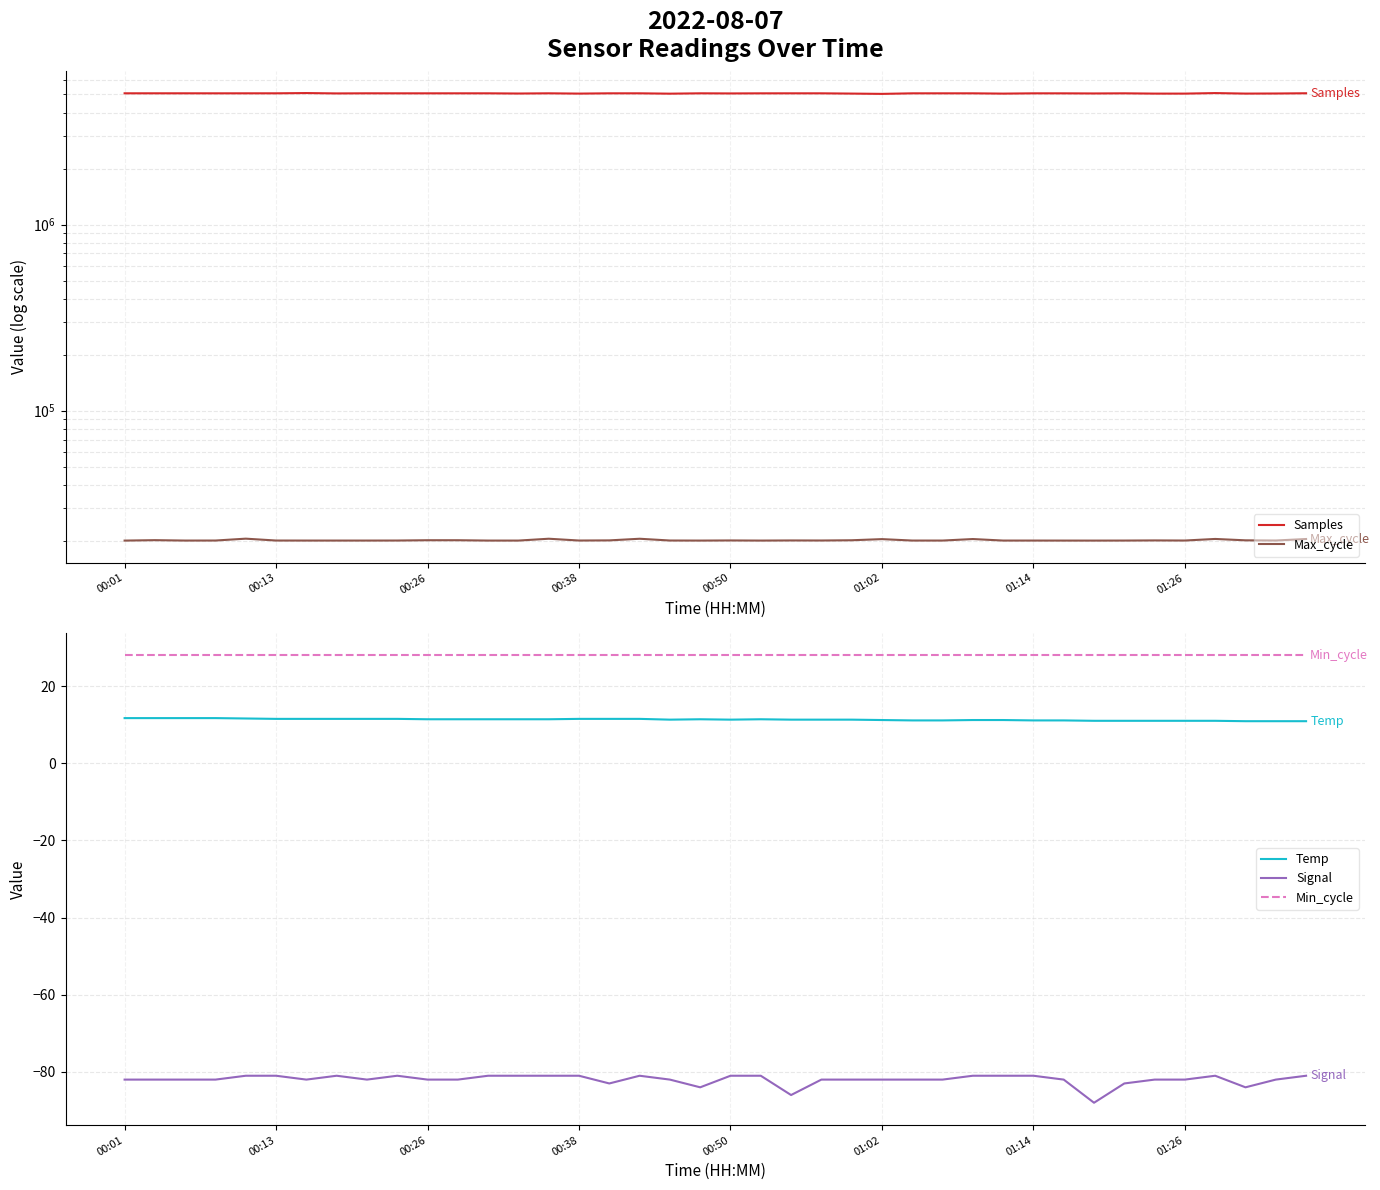

Which series has the largest total across all categories?

Samples